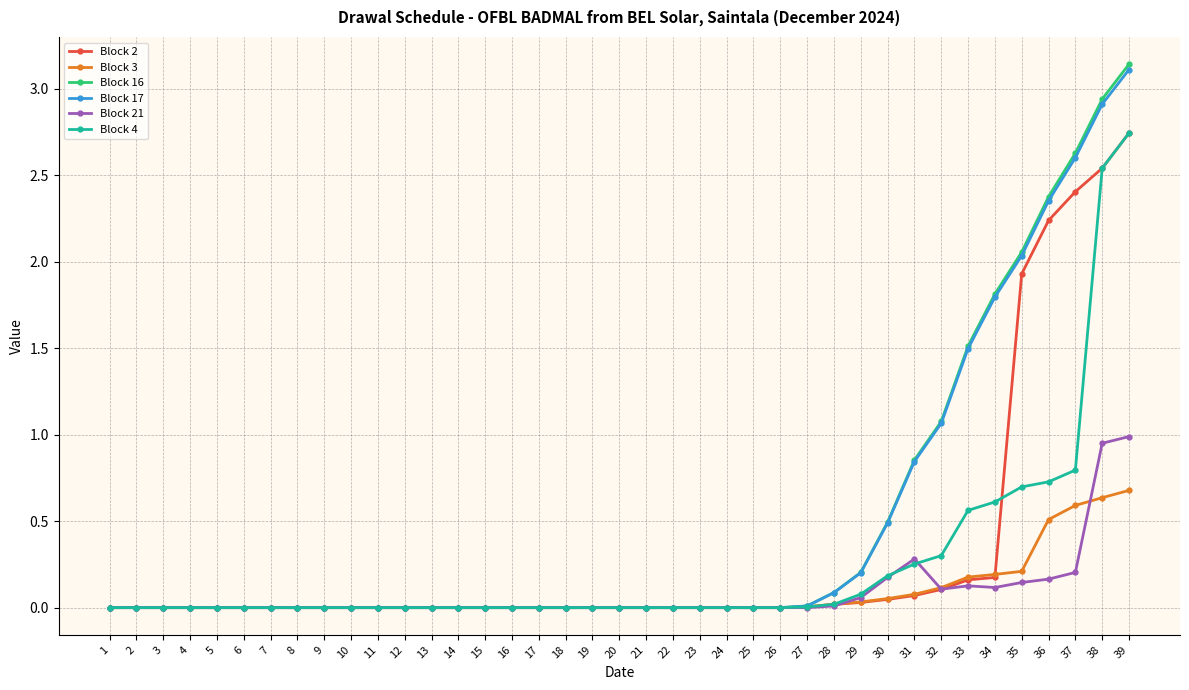

Which series has the largest range (max minus min)?

Block 16